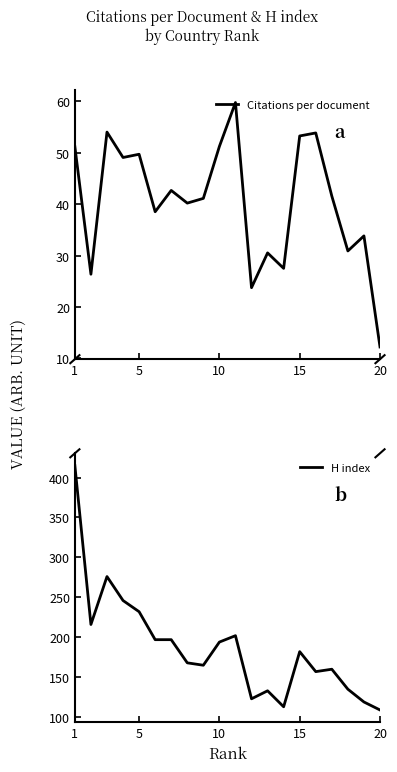

The value of Citations per document at 20 is 12.2. True or false?

True